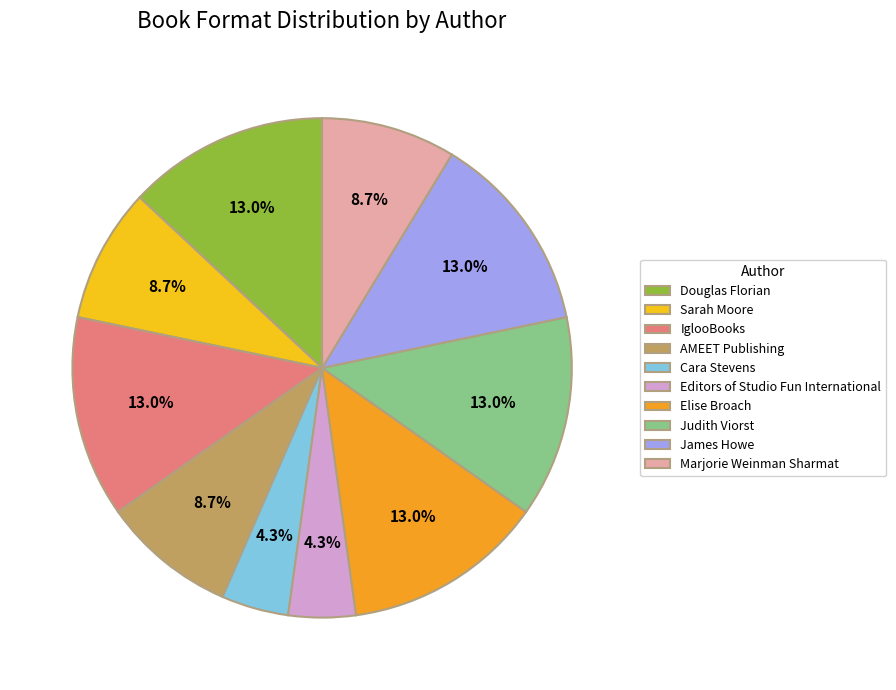

Which category has the biggest portion of the pie?

Douglas Florian